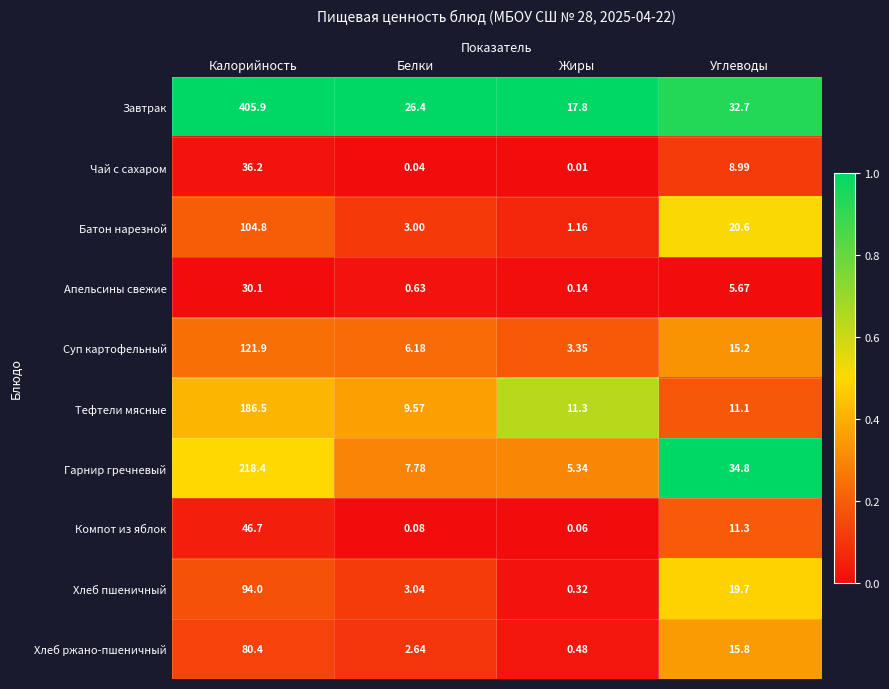

Which series changed the most between Калорийность and Жиры?

Завтрак